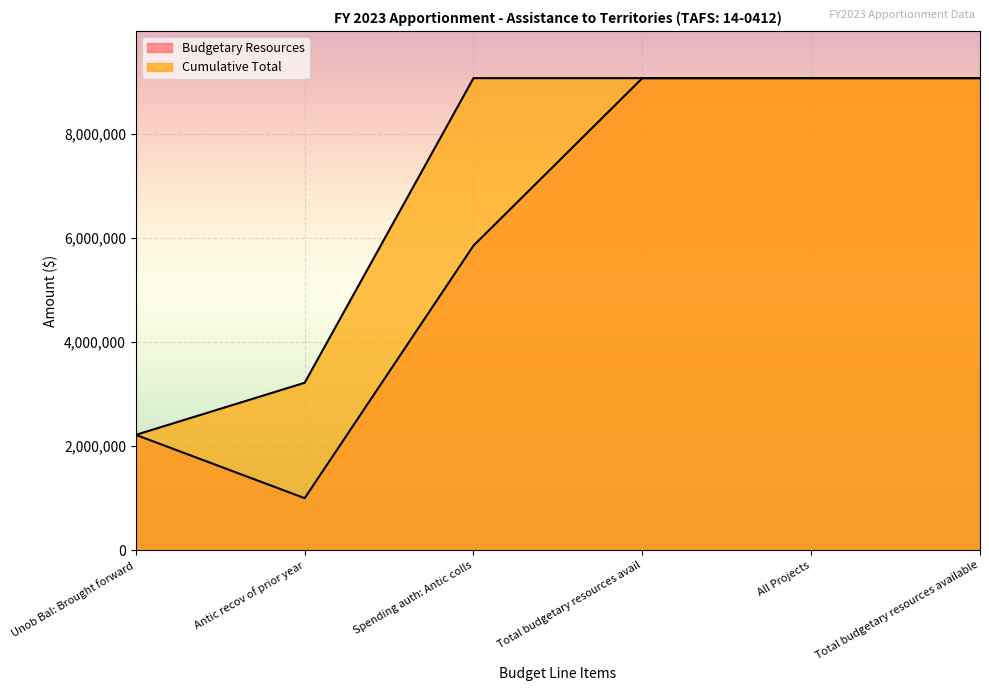

Is the value of Cumulative Total at Antic recov of prior year greater than the value of Budgetary Resources at Total budgetary resources available?

No